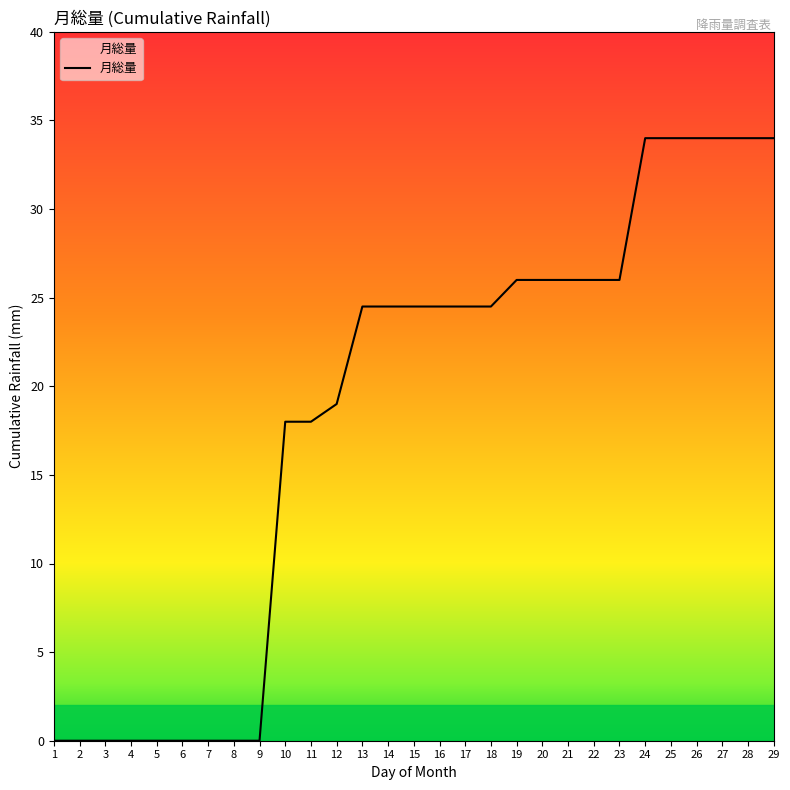

The value at 7 is 0.0. True or false?

True